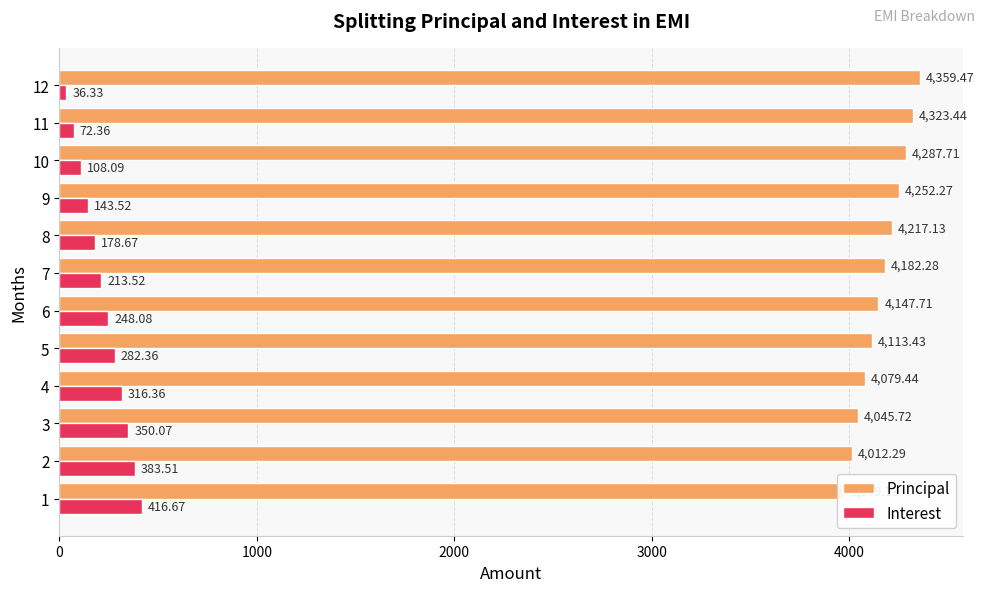

Count the number of data series in this chart.

2